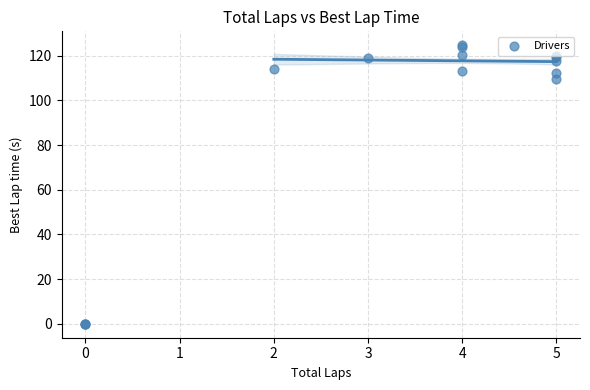

What Y value in the scatter plot is closest to 62?

109.7